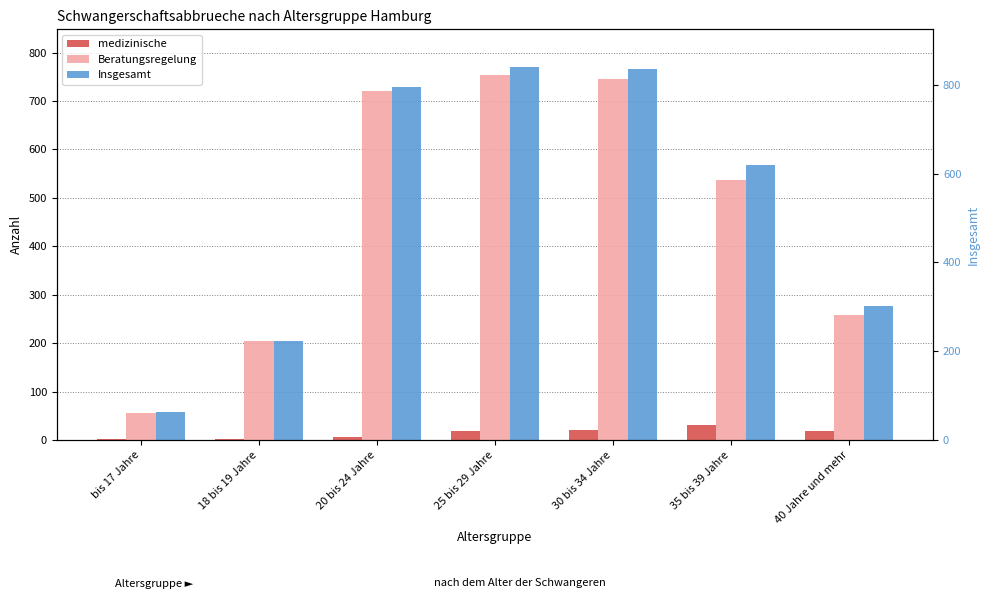

Rank the series by their maximum value, from highest to lowest.

Insgesamt, Beratungsregelung, medizinische